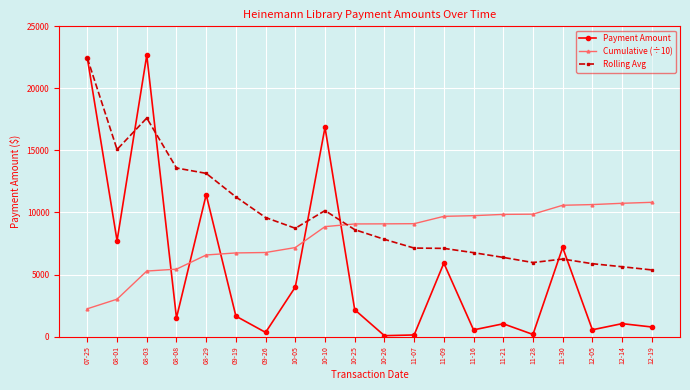

At which category is the sum across all series the highest?

07-25